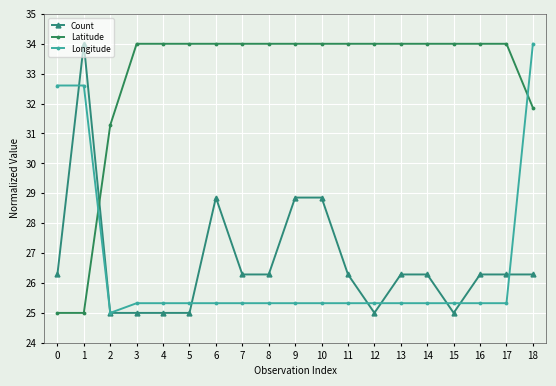

Between 12 and 13, which series saw the biggest shift?

Count